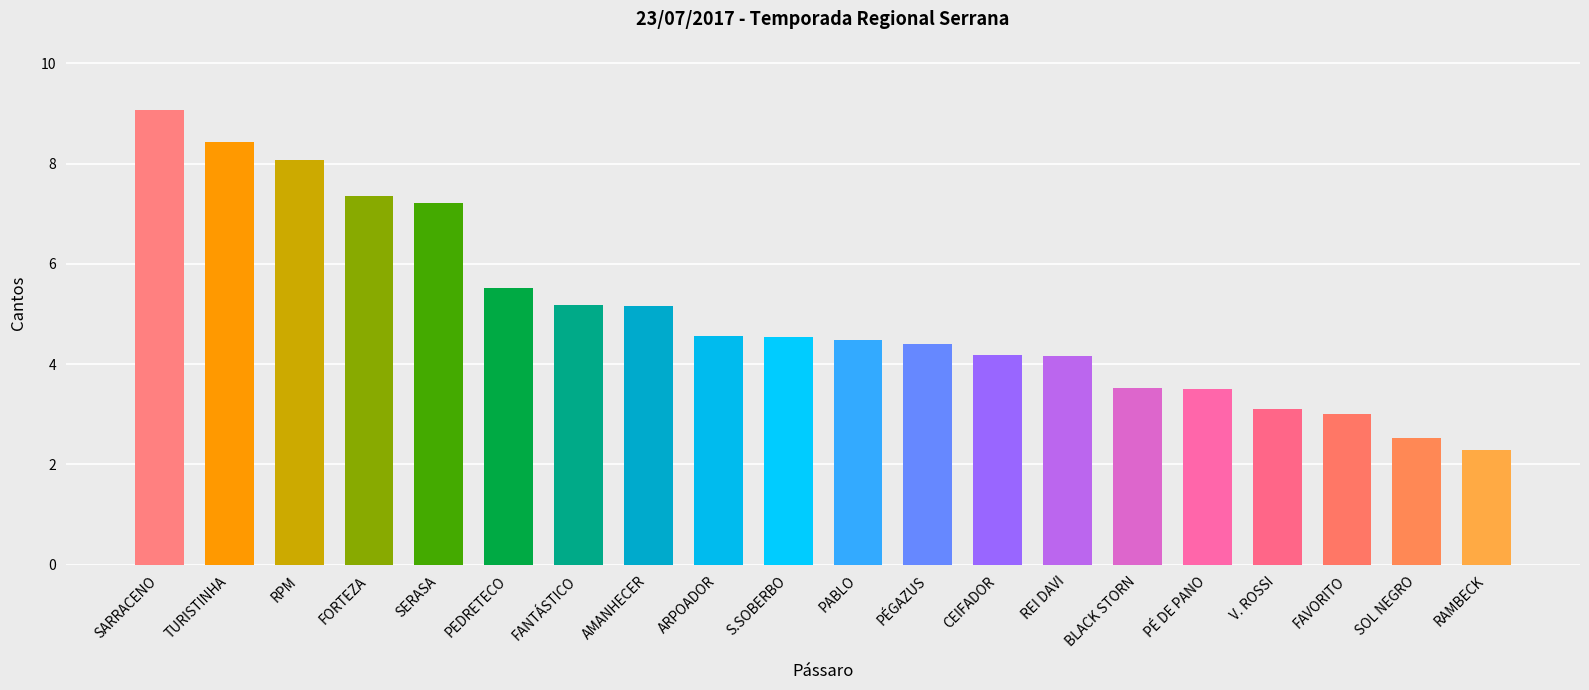

What is the approximate value at SOL NEGRO?

2.5